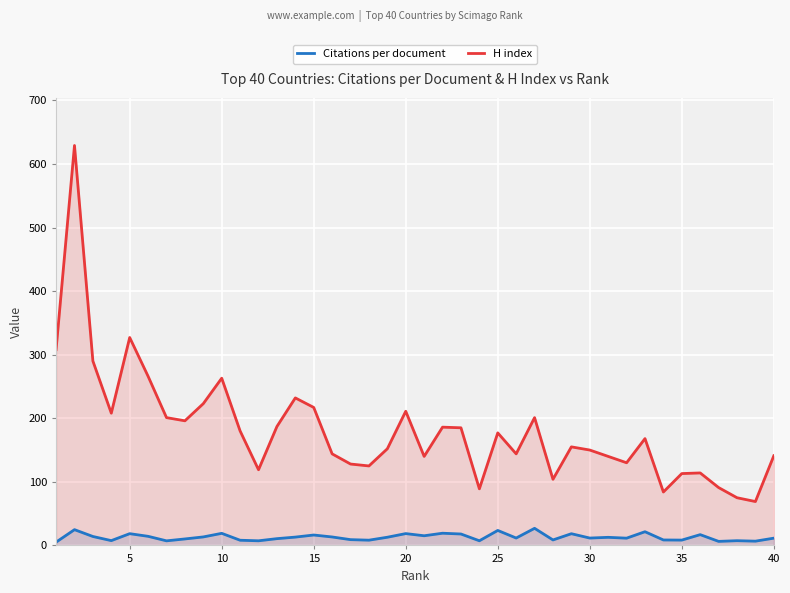

What is the highest value of the H index series?

629.0